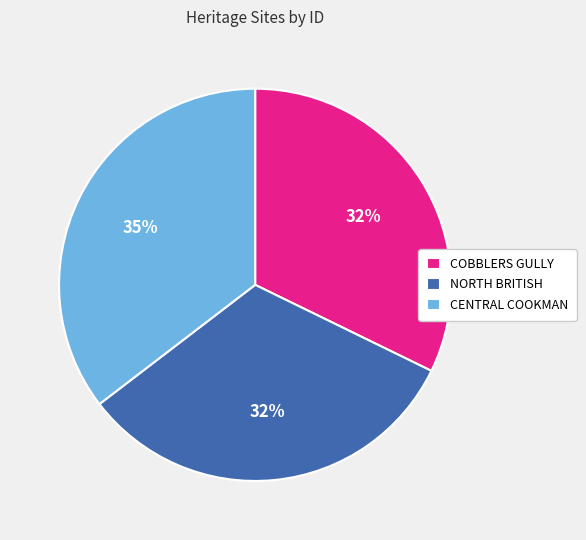

To the nearest percent, what is the average slice percentage?

33%